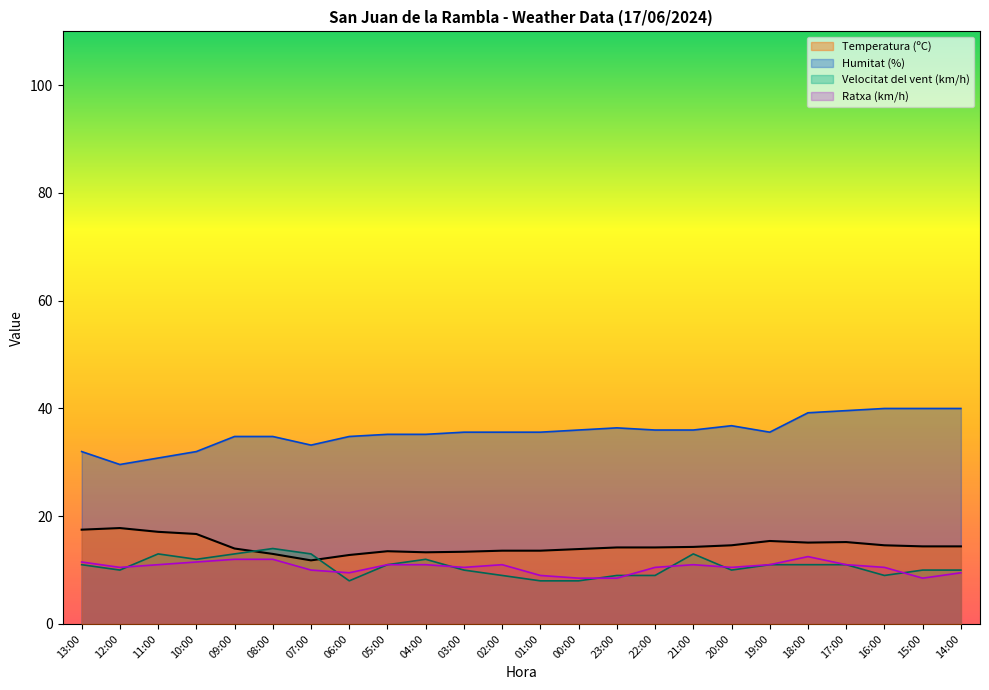

List the series in order of their peak value, lowest first.

Ratxa (km/h), Velocitat del vent (km/h), Temperatura (ºC), Humitat (%)